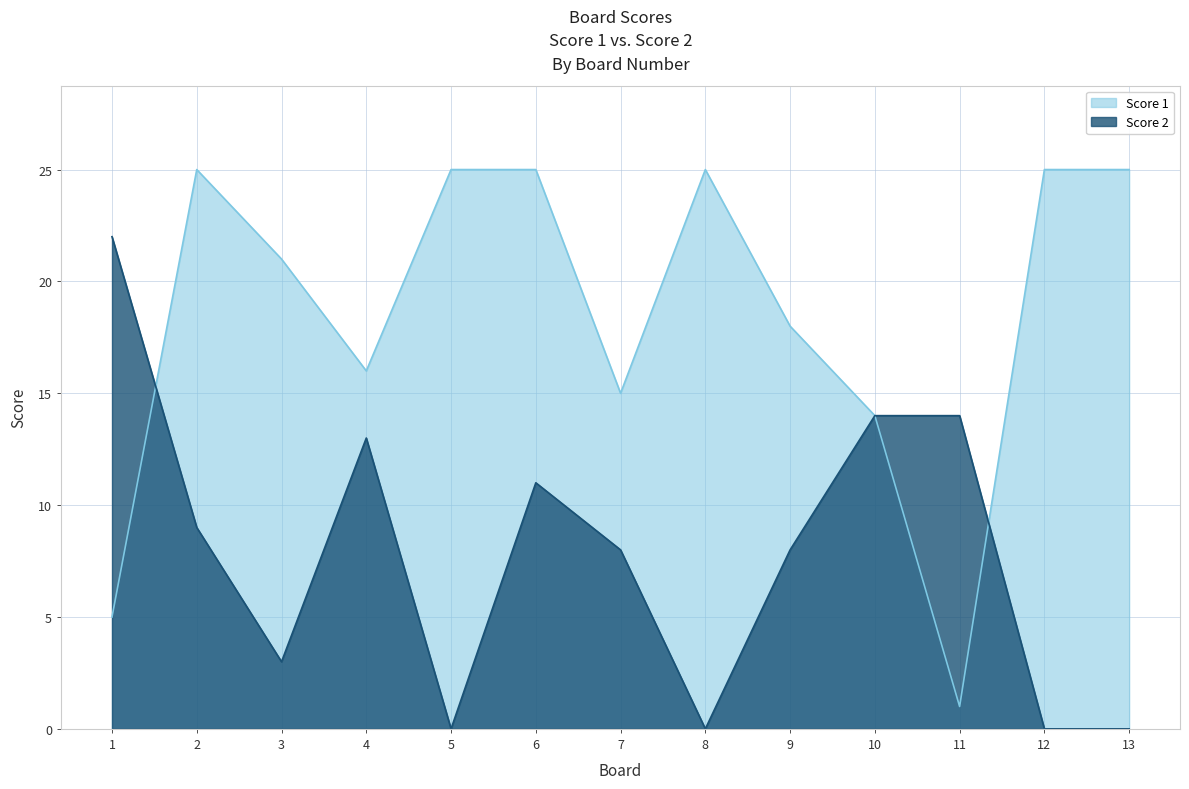

What is the difference between the maximum and second lowest values in the Score 1 series?

20